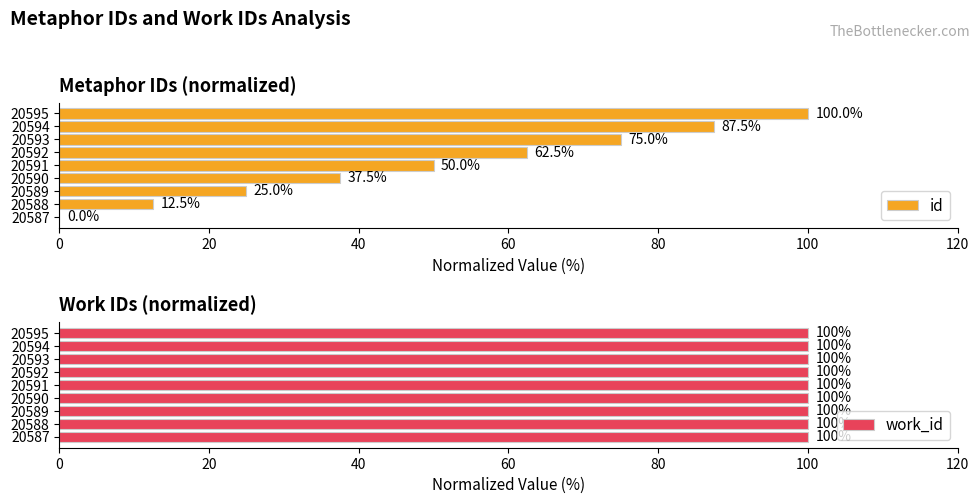

True or false: id has a value of -57.7 at 20587.

False